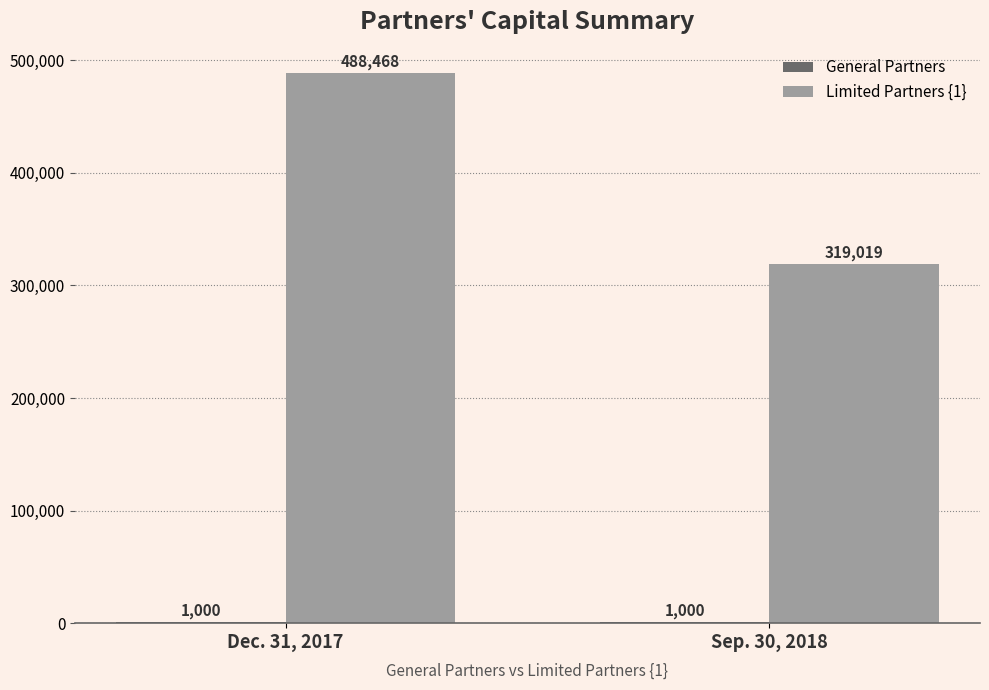

Is it true that Limited Partners {1} equals 264140 at Dec. 31, 2017?

False